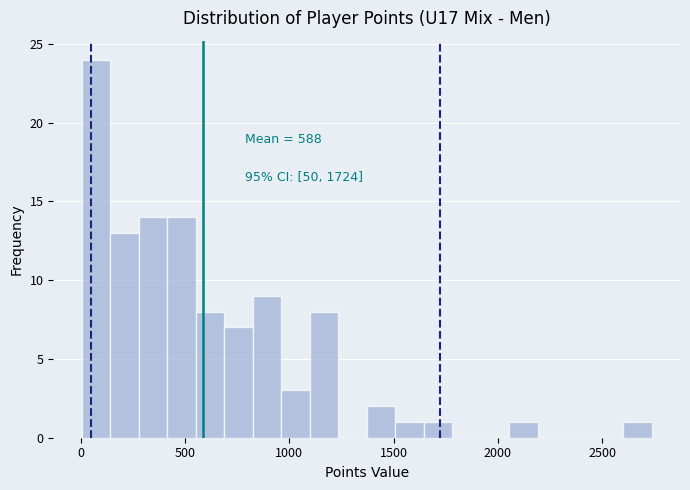

Read against the x-axis, roughly where is the centre of the tallest bar?

50